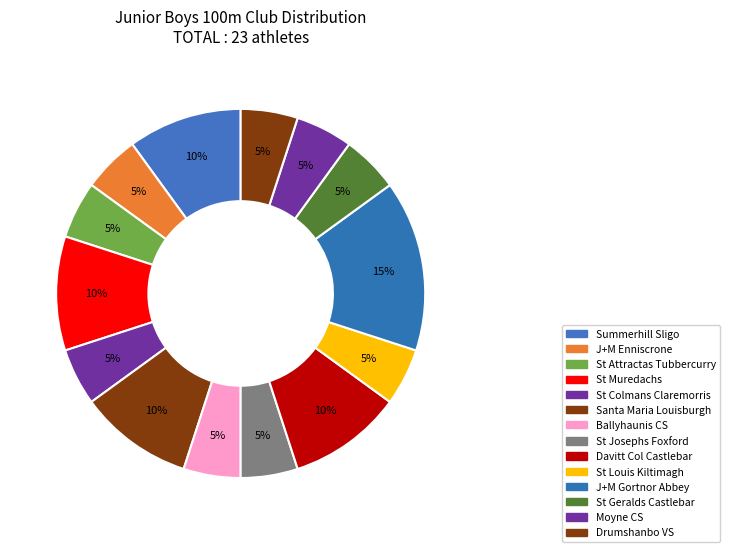

True or false: Davitt Col Castlebar accounts for 10% of the total.

True